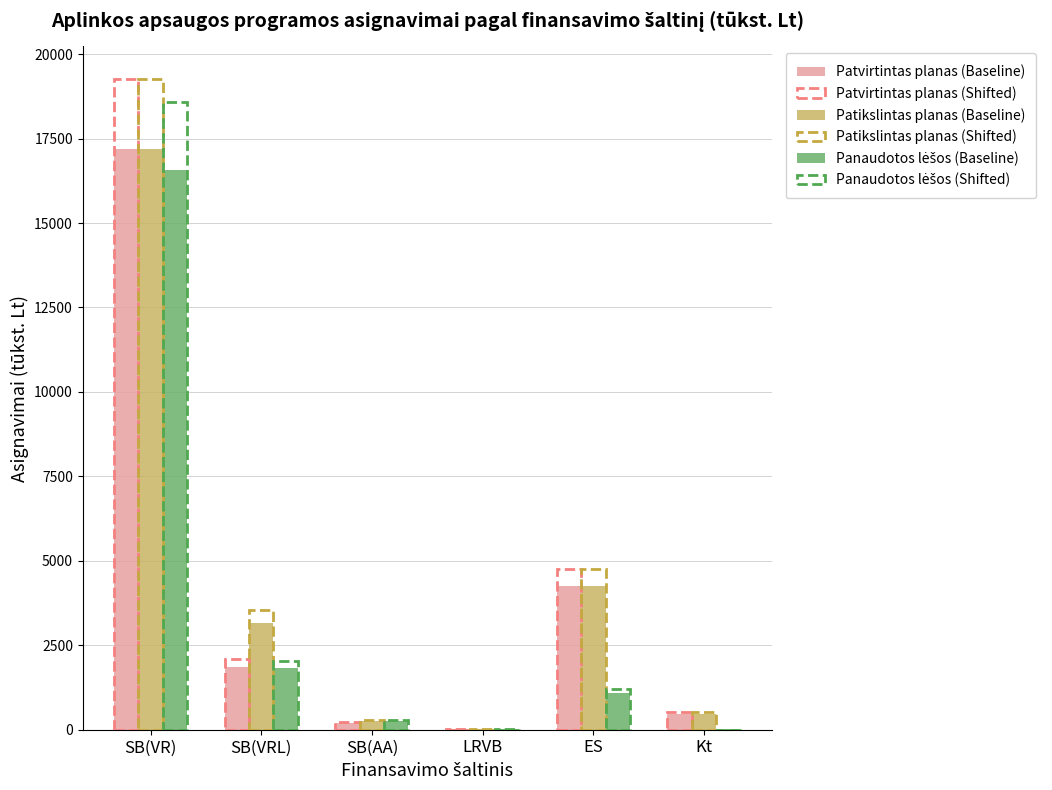

Does the chart contain stacked bars?

No